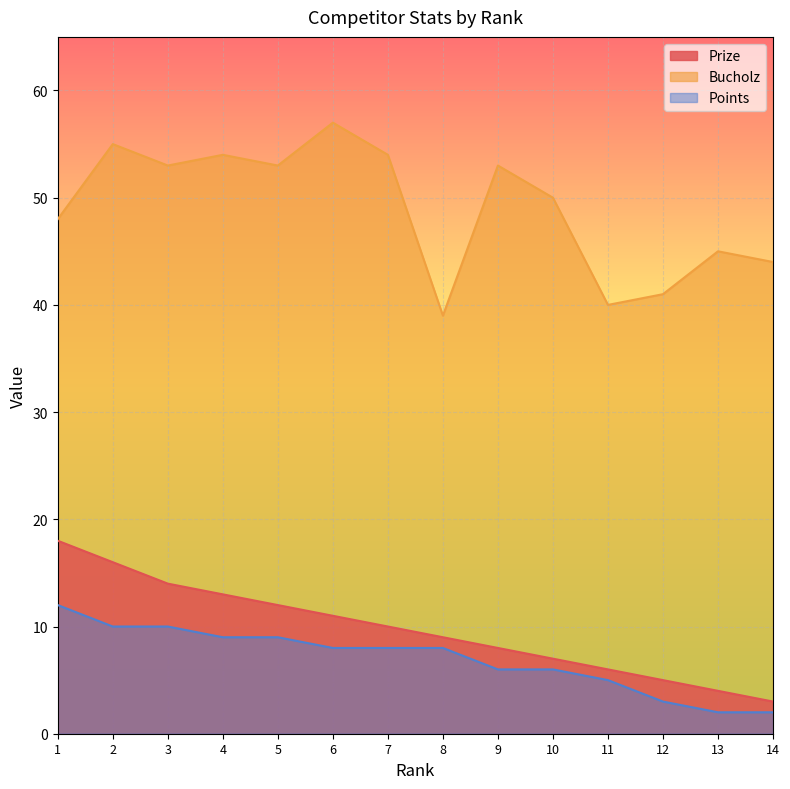

Count the Points values in the range 5 to 9.

8